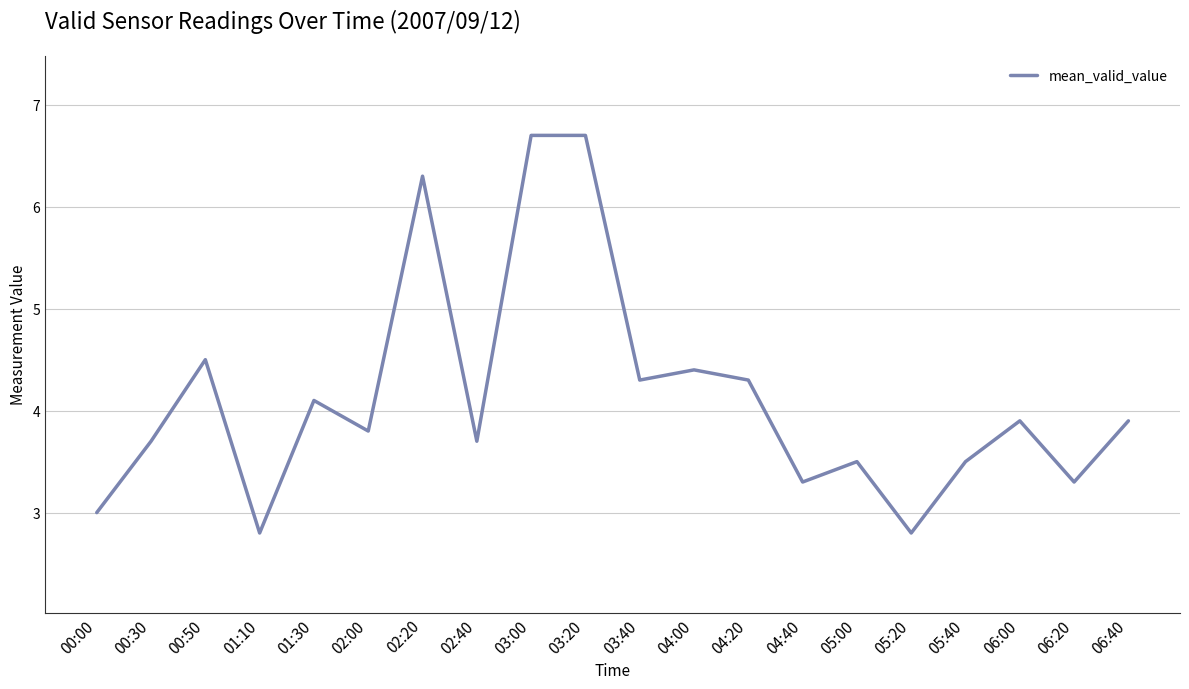

What is the minimum value shown in the chart?

2.8